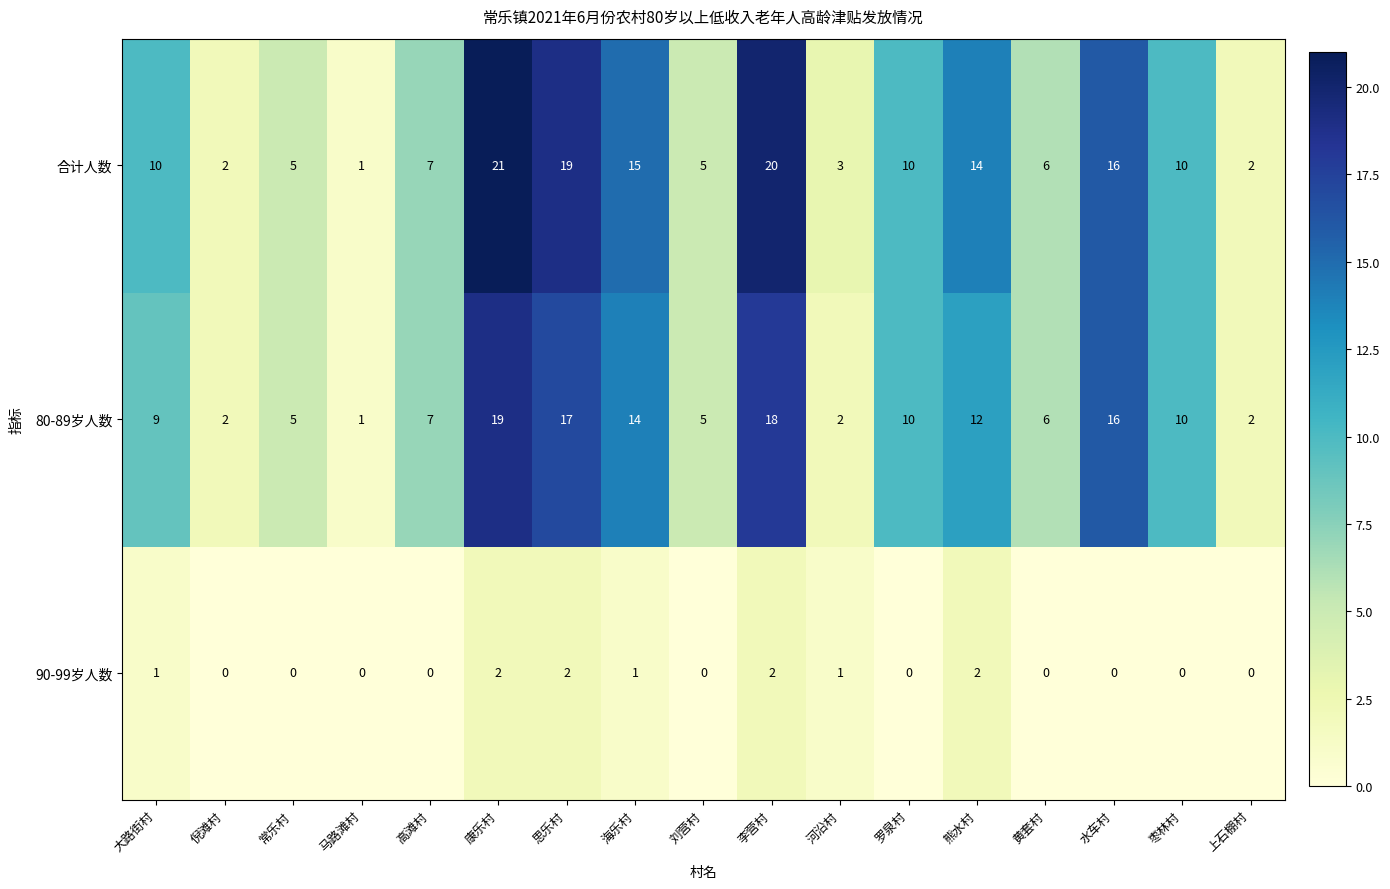

What is the maximum value for 合计人数?

21